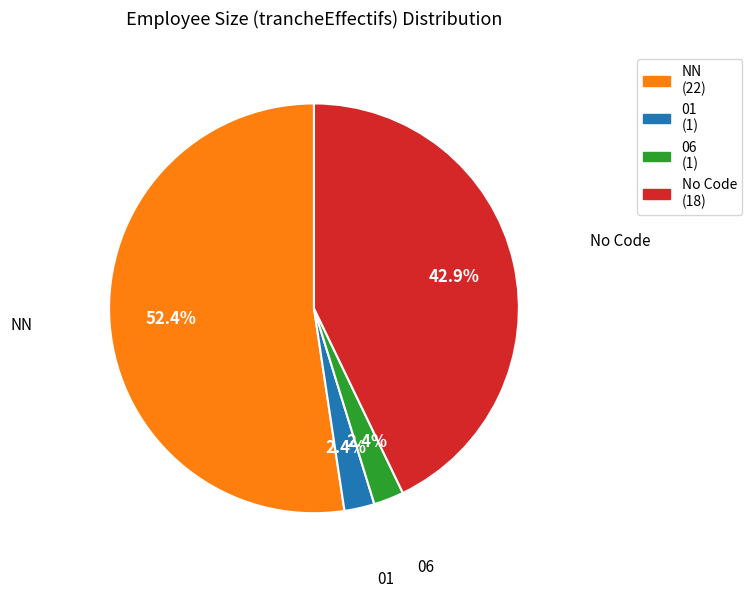

Is there any slice that represents more than half of the pie?

Yes